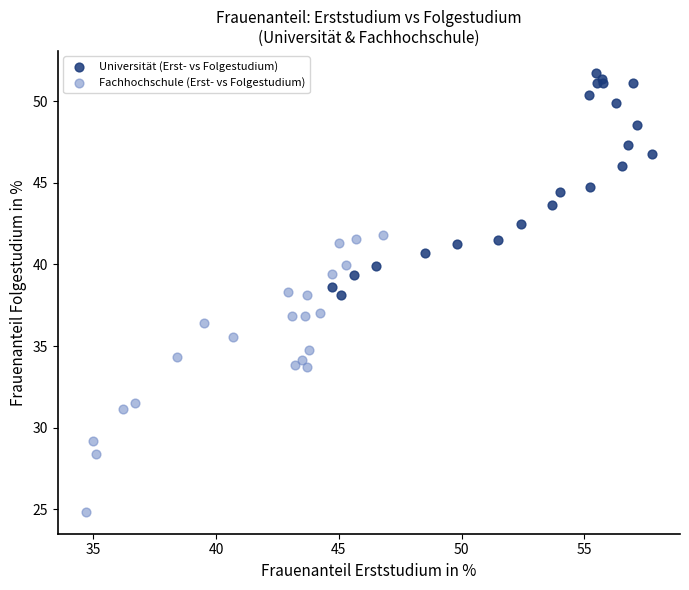

Which series reaches the minimum Y coordinate?

Fachhochschule (Erst- vs Folgestudium)